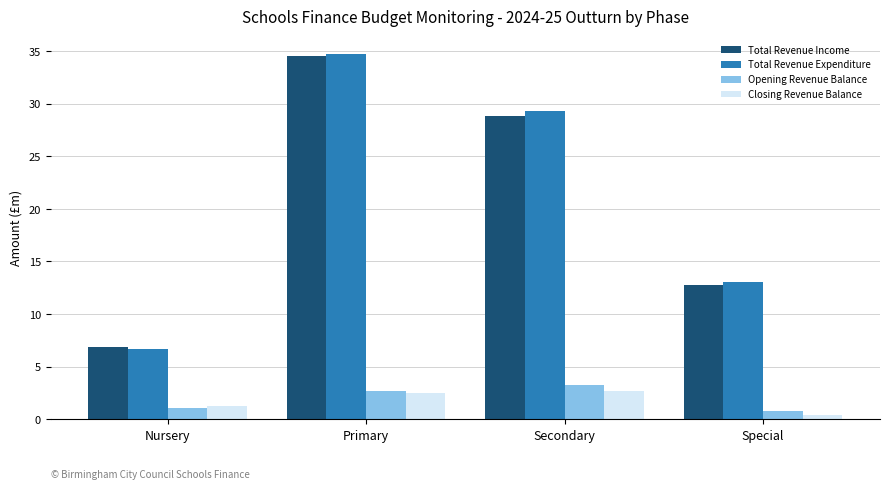

Which series has the largest range (max minus min)?

Total Revenue Expenditure